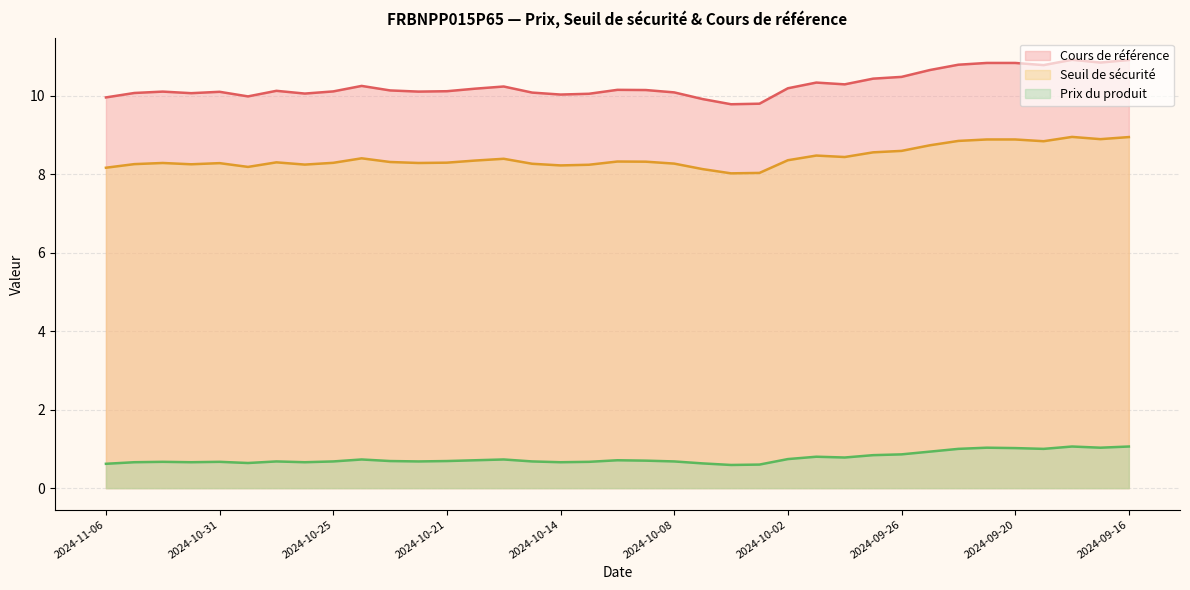

What is the label of the 35th point from the left?

2024-09-18